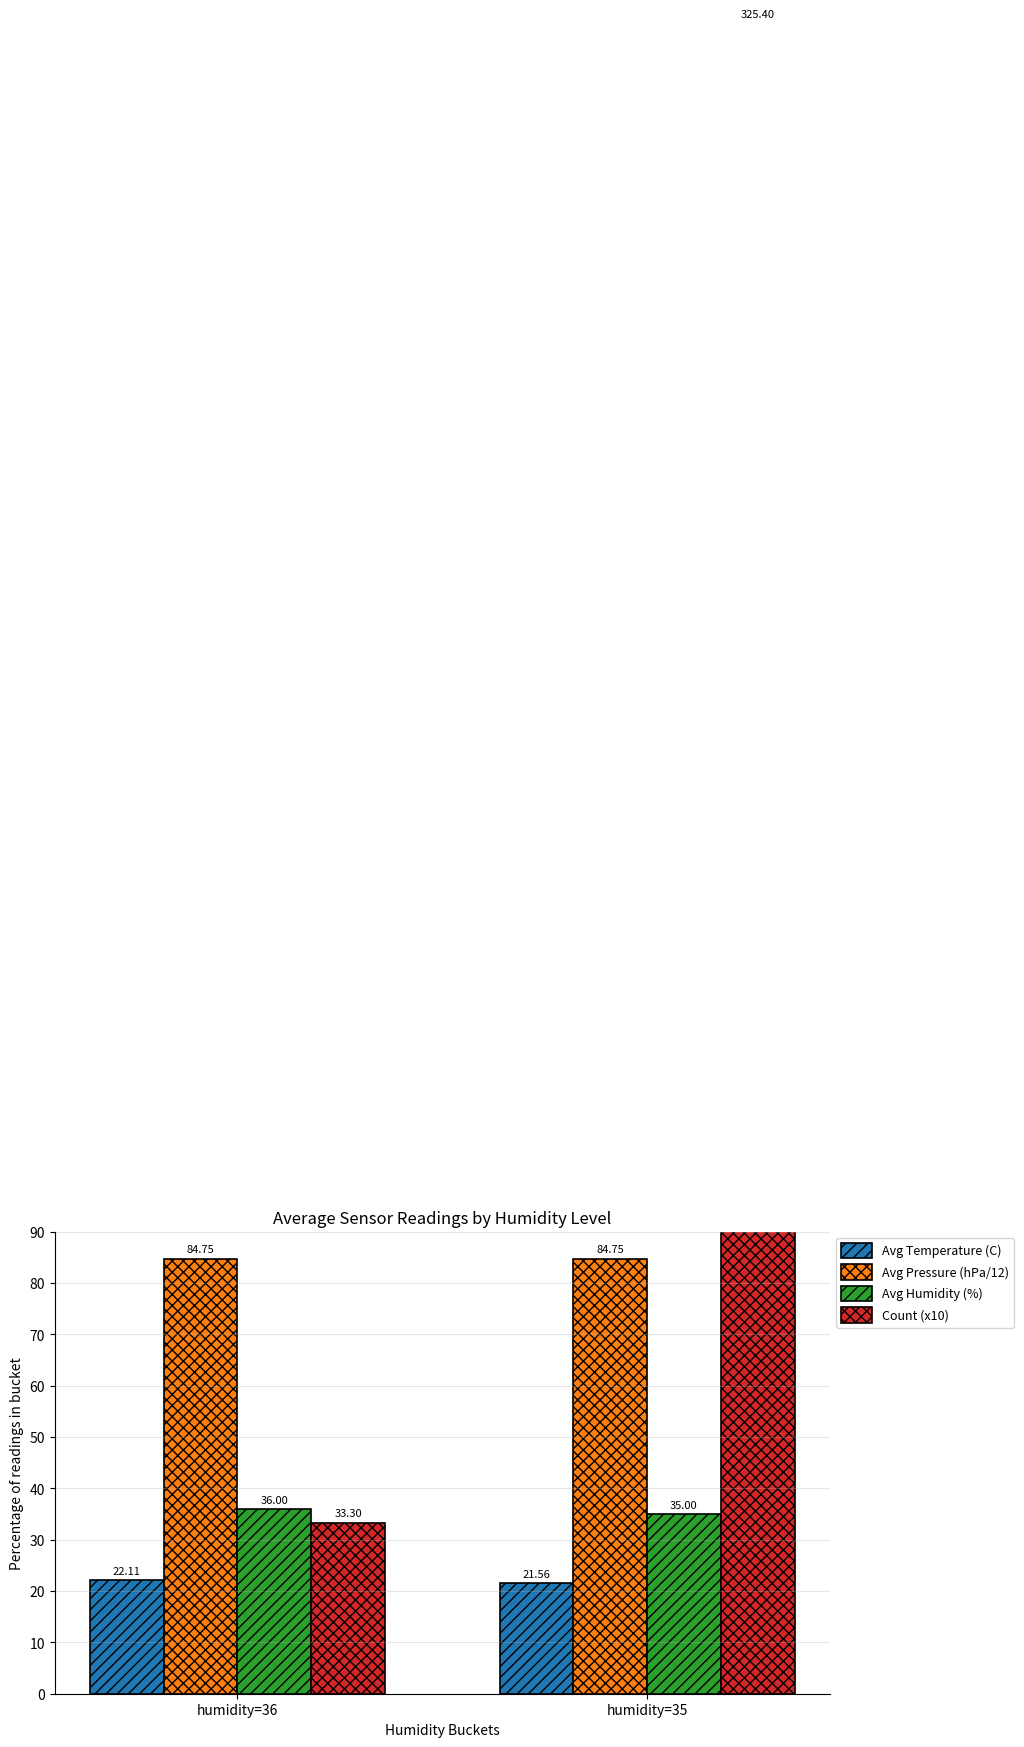

Reading left to right, extract all data points from this chart.

Avg Temperature (C): 22.1	21.6
Avg Pressure (hPa/12): 84.8	84.8
Avg Humidity (%): 36.0	35.0
Count (x10): 33.3	325.4